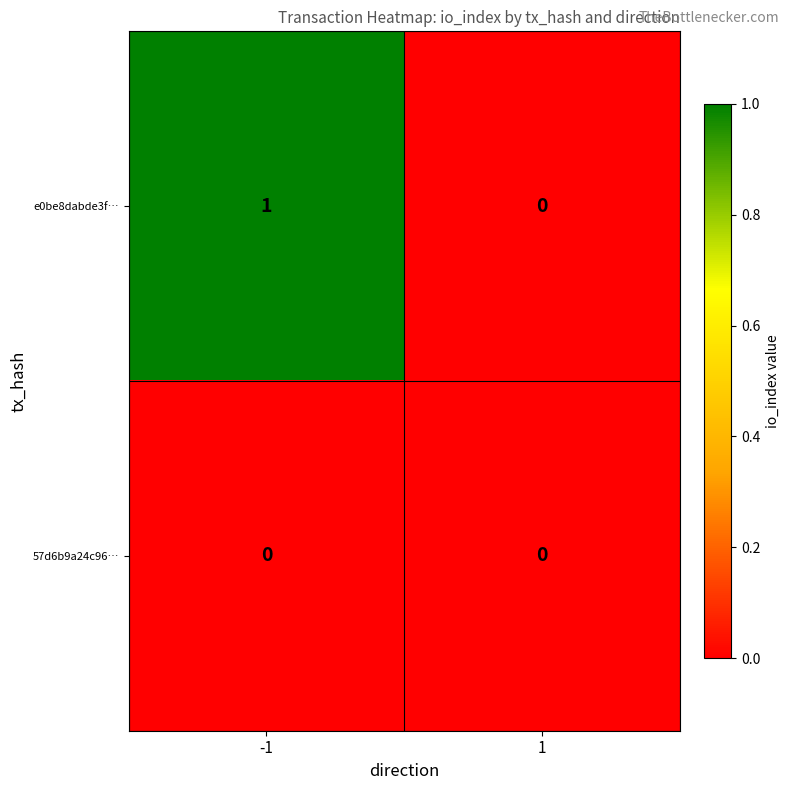

At which category is the sum across all series the highest?

-1